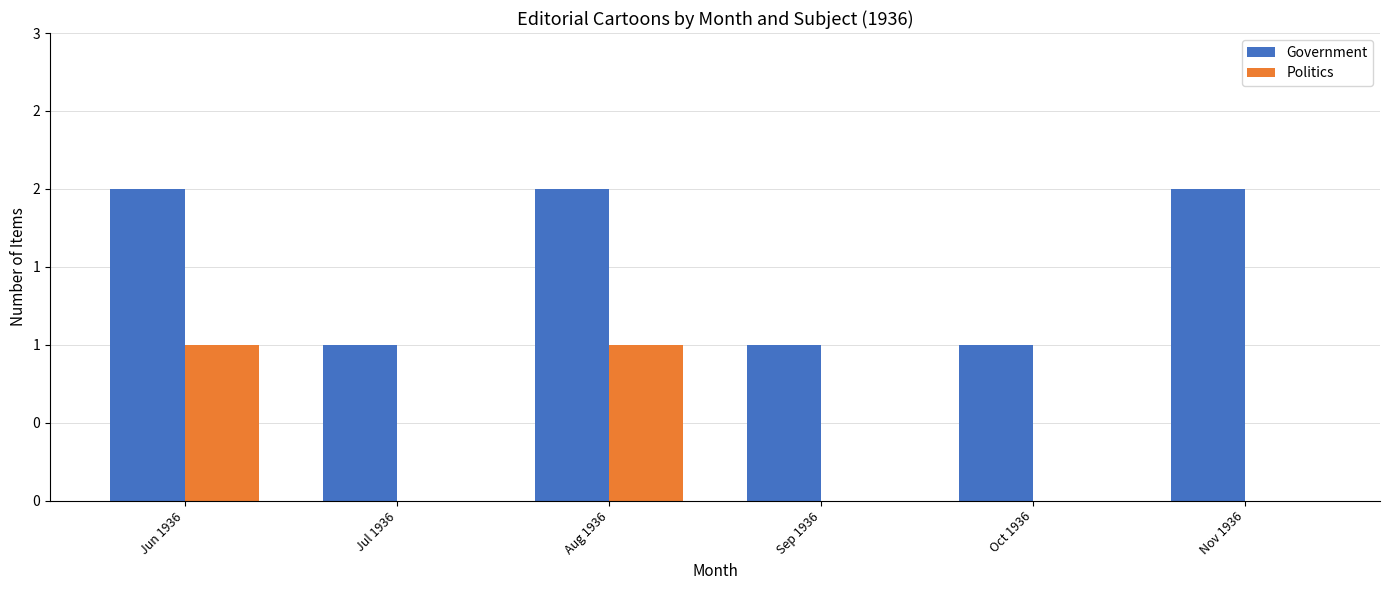

Are the bars horizontal?

No